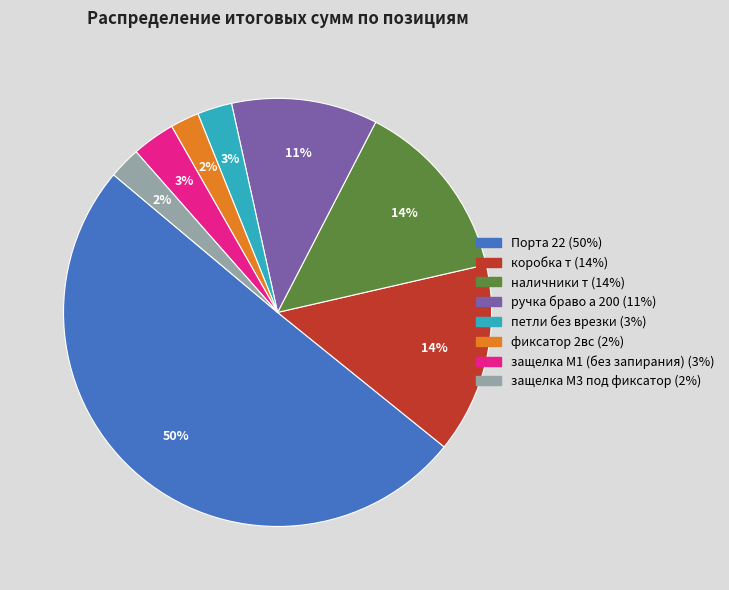

Do наличники т and фиксатор 2вс together represent more than half of the pie?

No